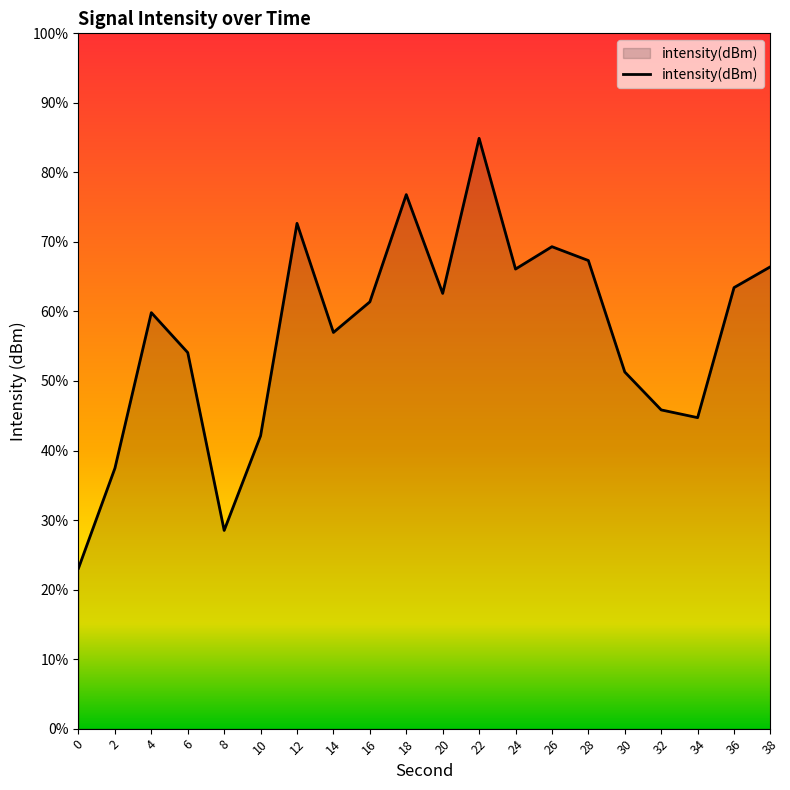

List the labels in order of value, largest first.

22, 18, 12, 26, 28, 38, 24, 36, 20, 16, 4, 14, 6, 30, 32, 34, 10, 2, 8, 0